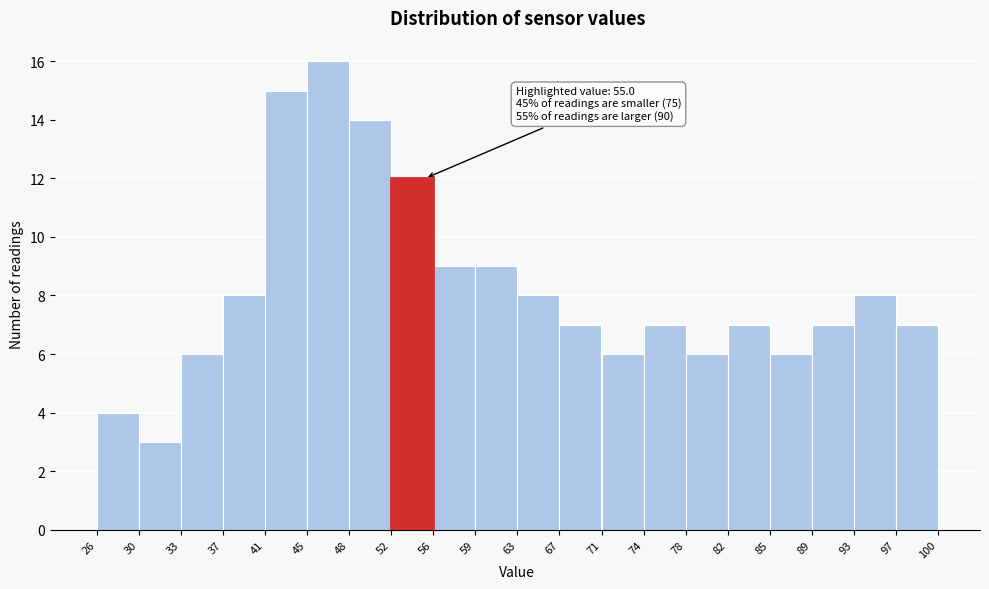

Over which range of the x-axis is the bar tallest?

45 to 48